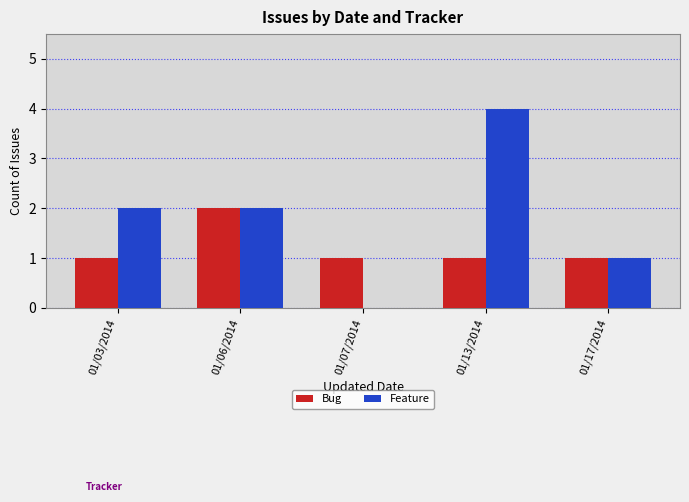

Which series changed the most between 01/03/2014 and 01/07/2014?

Feature